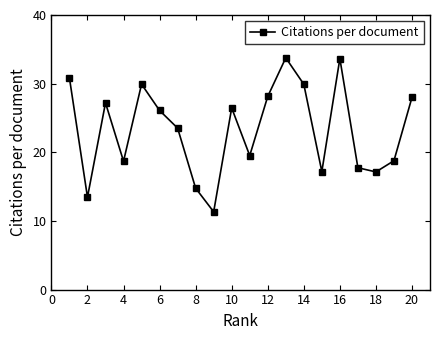

What is the maximum value shown in the chart?

33.8